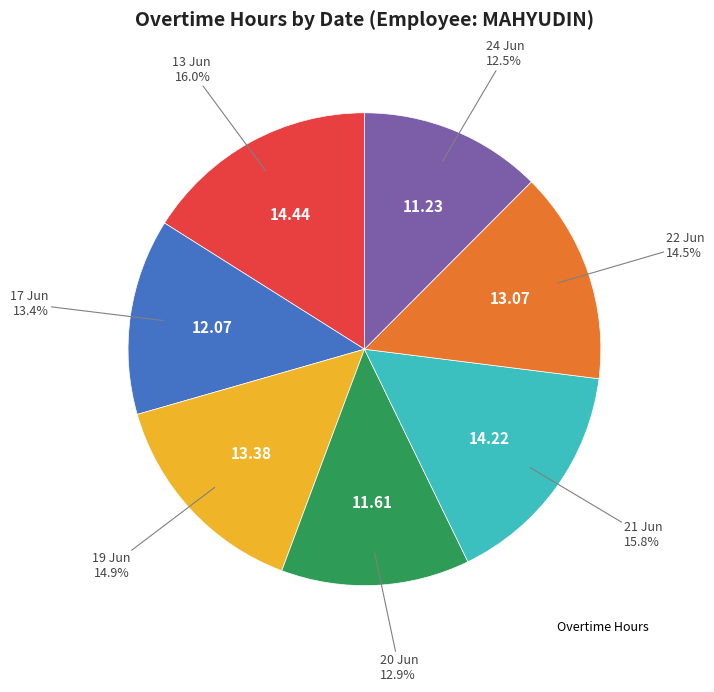

Is there a majority slice in this chart?

No